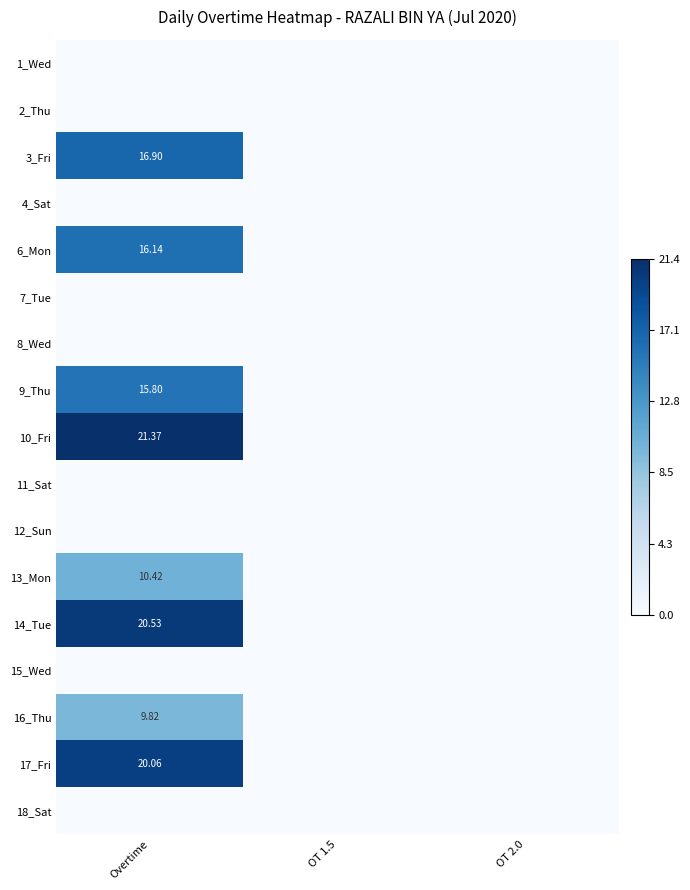

At which category is the sum across all series the highest?

Overtime